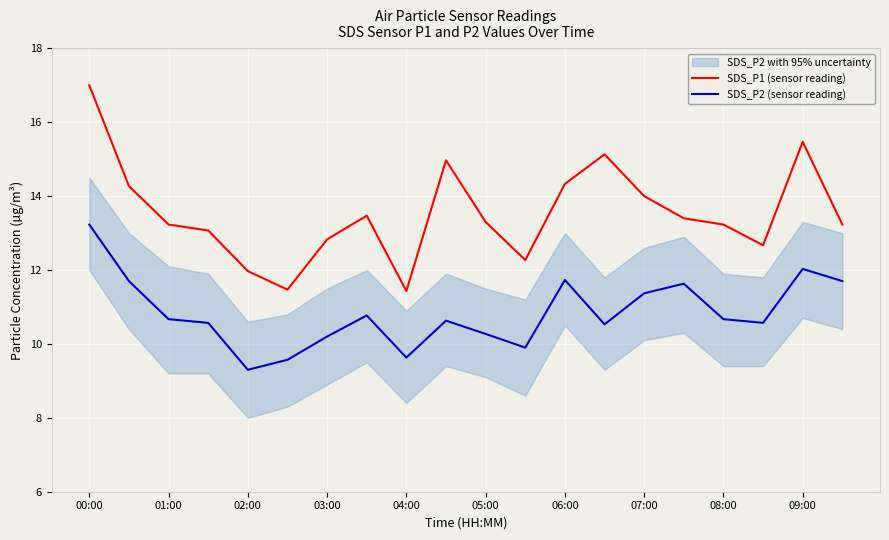

The value of SDS_P2 (sensor reading) at 09:00 is 4.1. True or false?

False